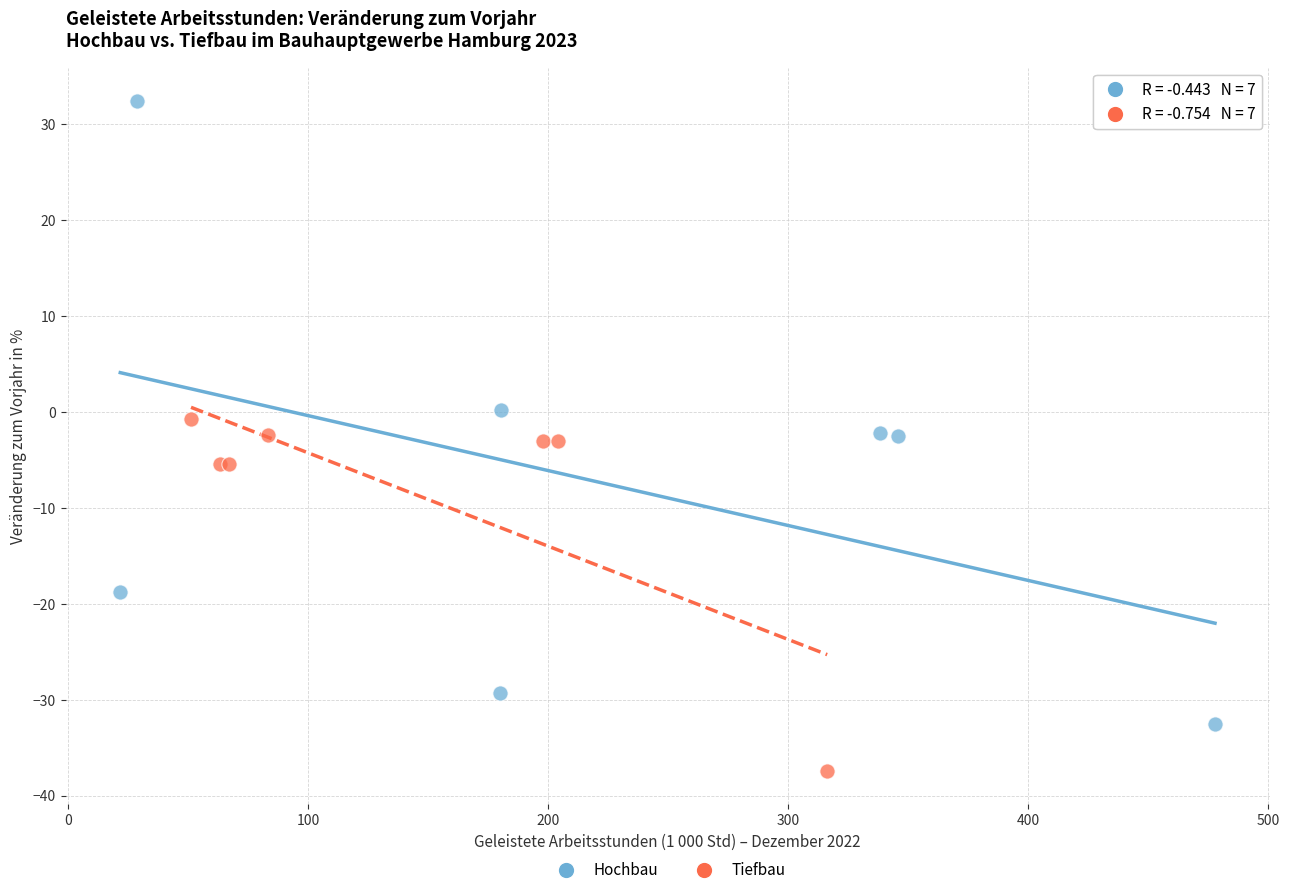

Which series has the widest spread of Y values?

Hochbau